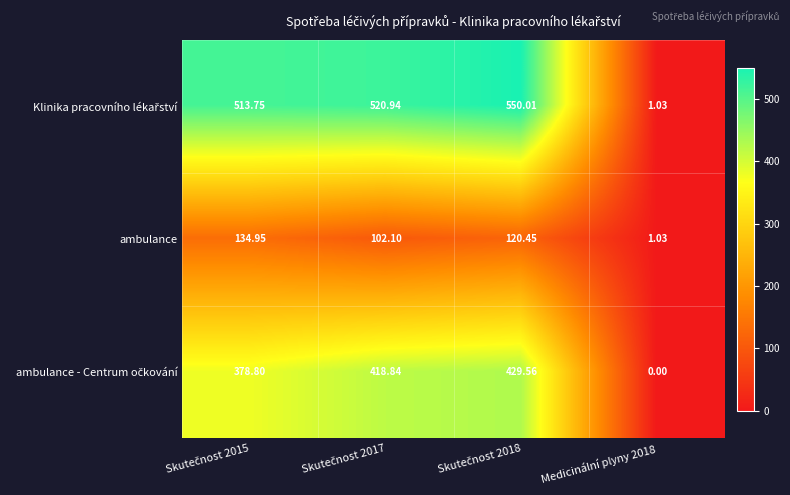

List the series in order of their peak value, highest first.

Klinika pracovního lékařství, ambulance - Centrum očkování, ambulance